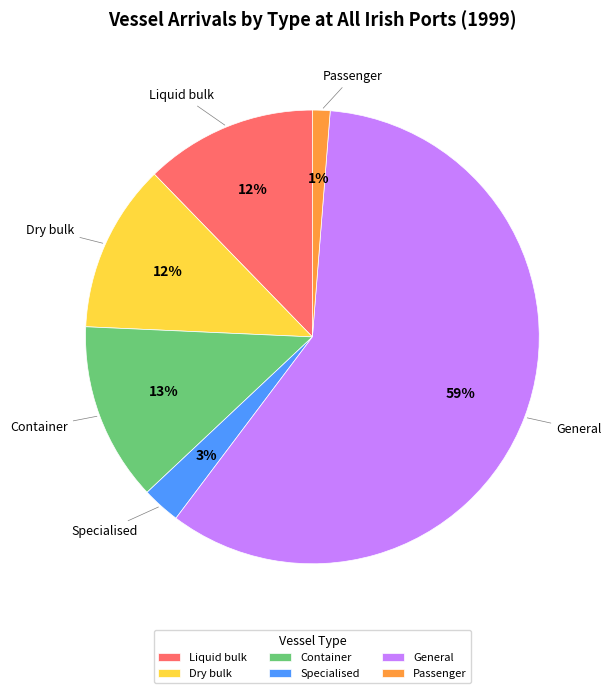

Which slice is the smallest?

Passenger